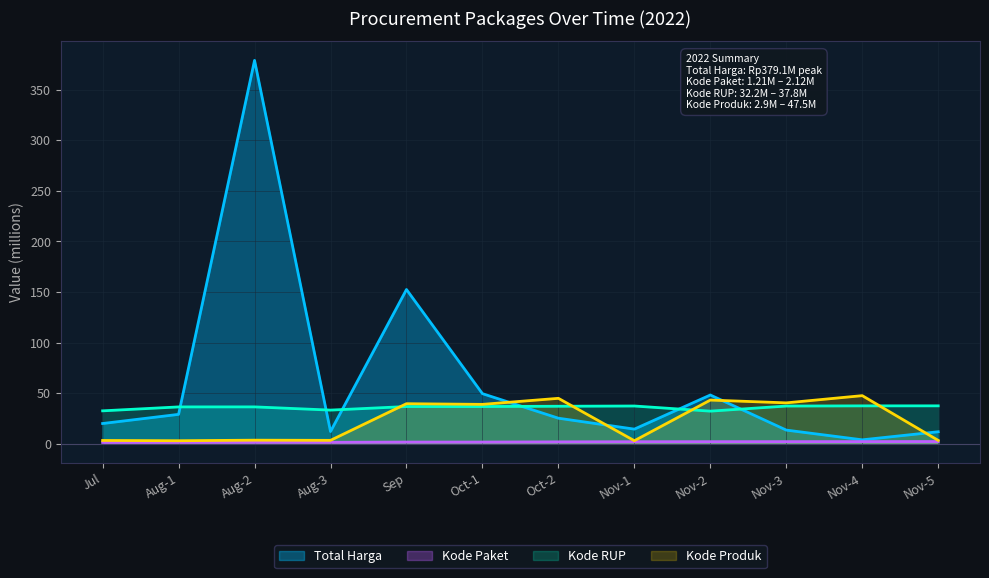

True or false: Kode RUP and Kode Paket cross at least once.

False